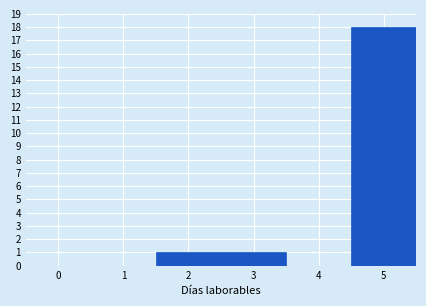

Over which range of the x-axis is the bar tallest?

4.5 to 5.5